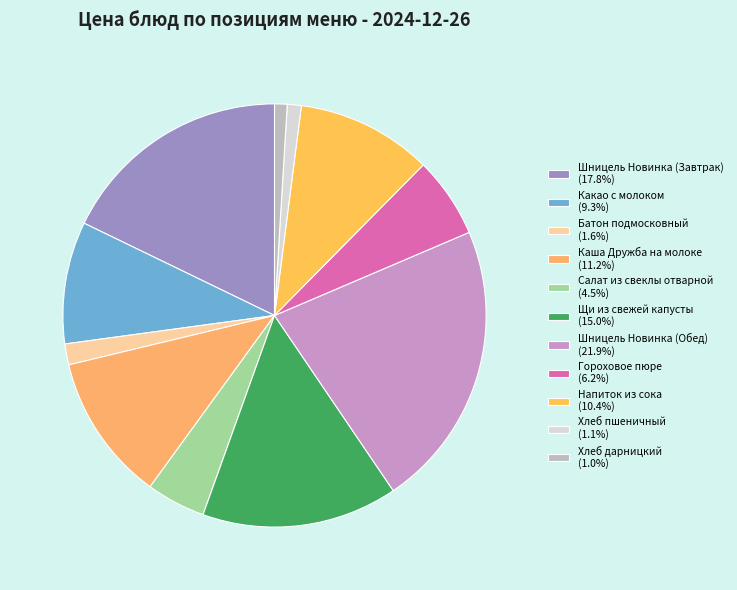

Do Щи из свежей капусты and Гороховое пюре together represent more than half of the pie?

No